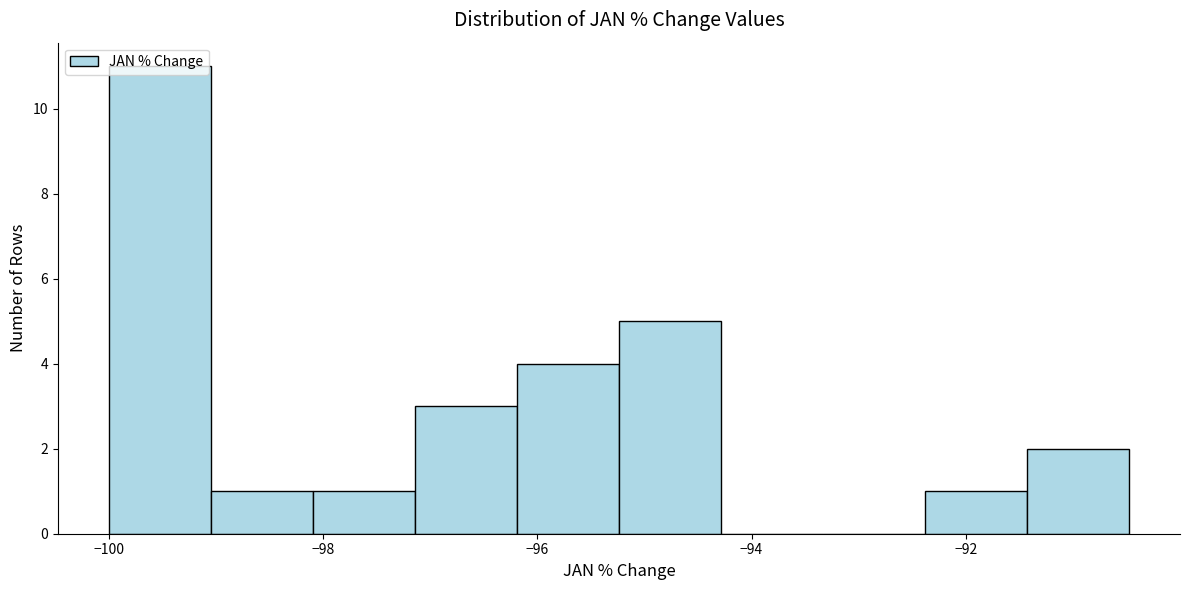

Reading left to right, list every bar in this chart as the range it spans on the x-axis followed by its height. Neither the bar edges nor the heights are printed on the chart, so give them approximately, as read against the axes.

-100.0 to -99.0: 11
-99.0 to -98.0: 1
-98.0 to -97.2: 1
-97.2 to -96.2: 3
-96.2 to -95.2: 4
-95.2 to -94.2: 5
-94.2 to -93.4: 0
-93.4 to -92.4: 0
-92.4 to -91.4: 1
-91.4 to -90.4: 2